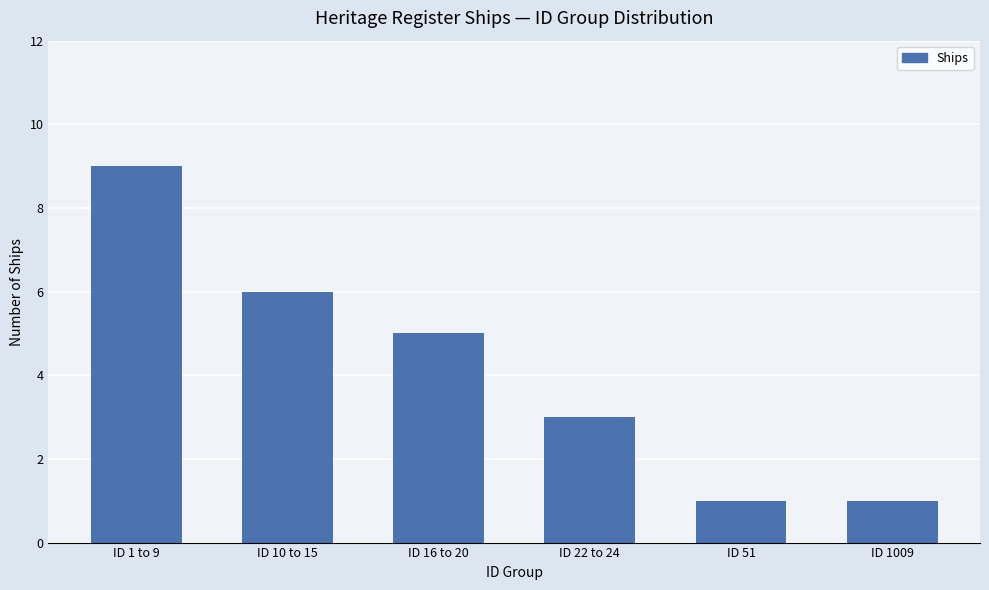

What is the value of the 3rd bar from the left?

5